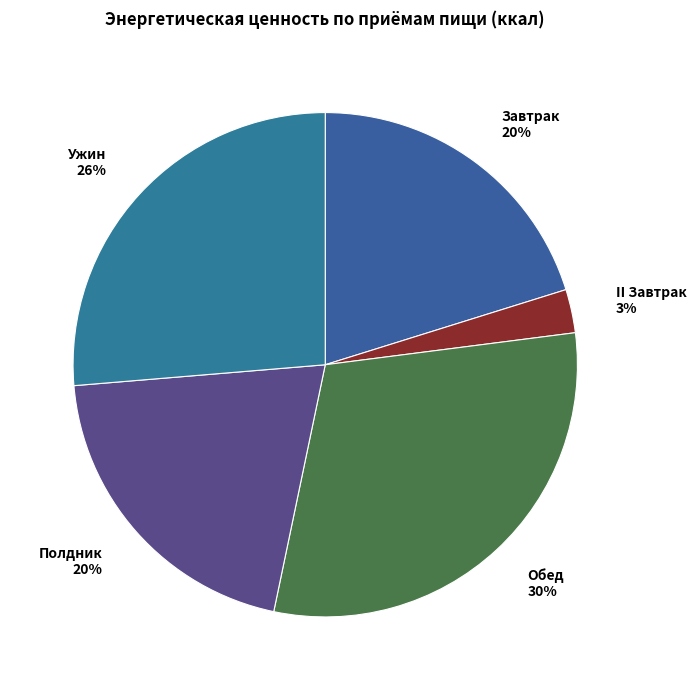

Does Обед represent more than half of the total?

No